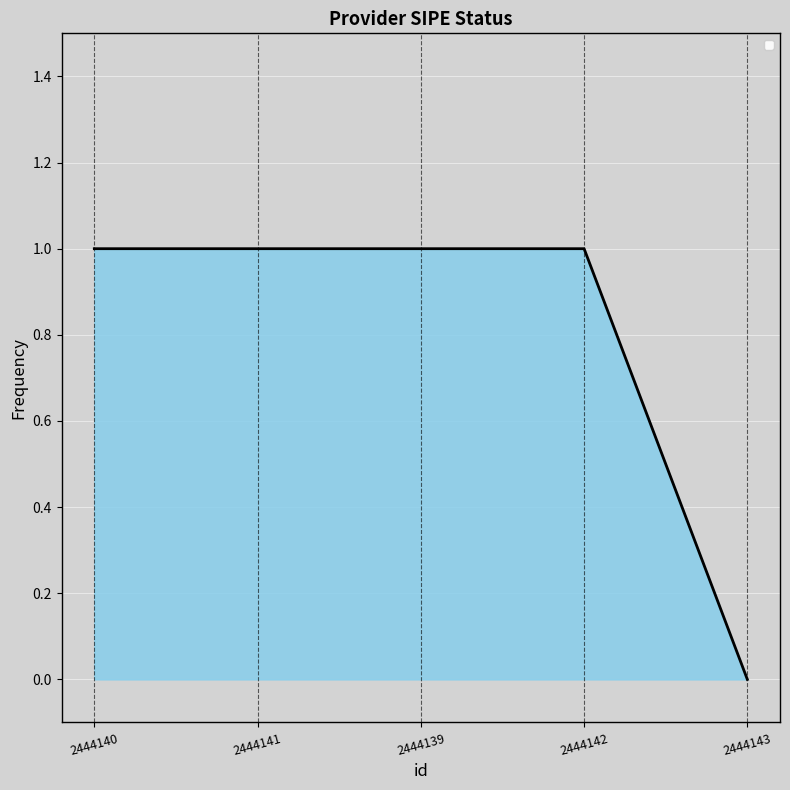

What is the change in value from 2444142 to 2444143?

-1